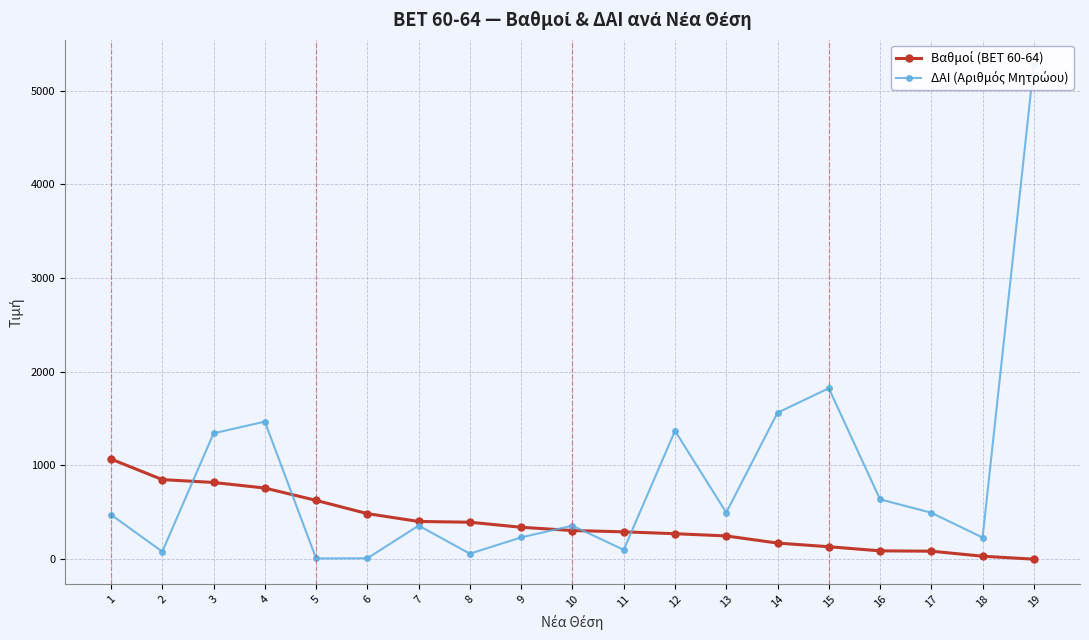

Reading left to right, list all the values displayed in this chart.

Βαθμοί: 1=1067.0	2=847.9	3=817.2	4=757.8	5=626.1	6=484.5	7=401.0	8=393.0	9=339.0	10=304.2	11=290.4	12=270.5	13=246.5	14=170.2	15=131.5	16=87.2	17=83.8	18=30.0	19=-1.5
ΔΑΙ: 1=473.0	2=79.0	3=1342.0	4=1467.0	5=6.0	6=8.0	7=357.0	8=57.0	9=231.0	10=356.0	11=98.0	12=1369.0	13=496.0	14=1562.0	15=1823.0	16=637.0	17=494.0	18=229.0	19=5279.0